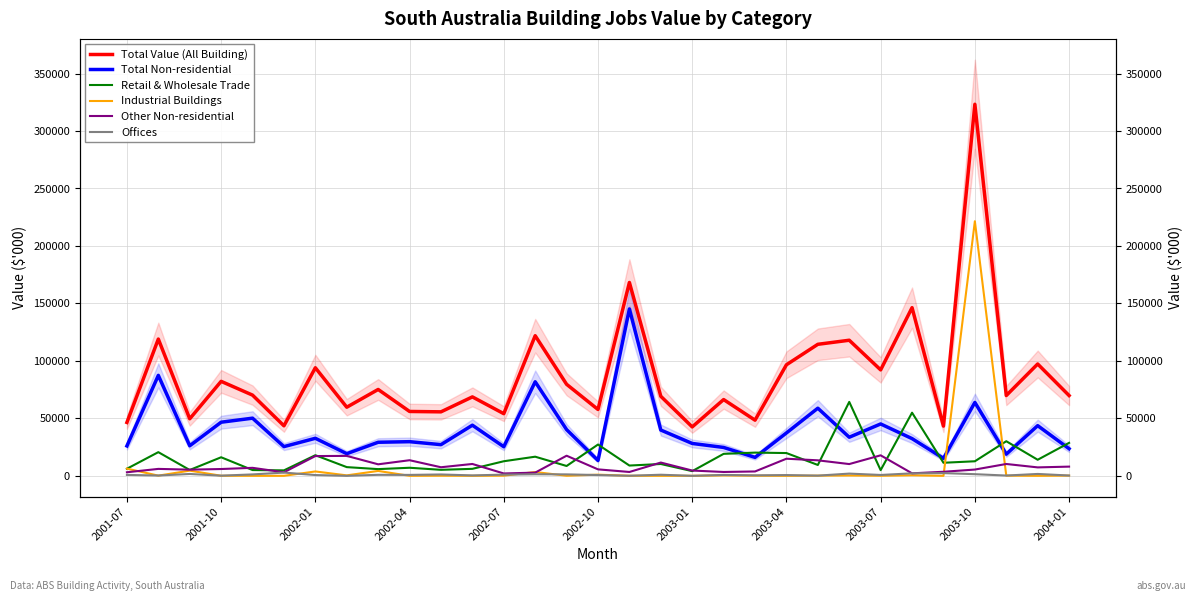

Reading left to right, what are all the values shown in this chart?

Total Value (All Building): 46438	118991	49619	82197	70212	43511	94030	59696	75134	55995	55667	68671	54070	121912	79633	57718	168227	69198	42555	66348	48423	96615	114429	117967	92165	146300	43251	323286	69867	97295	69852
Total Non-residential: 26005	87394	26135	46642	50157	25415	32655	19256	29200	29707	27122	44041	25294	81832	40212	13350	145204	39821	28165	24697	16037	37320	58834	33575	45128	32377	15210	63854	18830	43653	23589
Retail & Wholesale Trade: 6160	20588	5077	16142	5019	4745	17936	7570	5831	7015	5223	6075	12677	16640	8555	27228	8941	10290	4075	19110	20191	19812	9443	64322	4940	54930	11358	12659	30099	13974	28671
Industrial Buildings: 6260	160	4500	64	0	0	3800	399	4250	0	100	0	147	3300	63	1005	50	0	0	356	100	0	149	306	50	475	0	221500	165	0	180
Other Non-residential: 3100	6027	5366	5914	6948	3086	17188	17341	10013	13574	7456	10315	2045	2777	17493	5618	3348	11547	4591	3354	3794	14880	13482	10226	17836	2166	3523	5452	10301	7335	8005
Offices: 781	273	1600	140	1223	2820	670	0	869	800	1180	362	1040	1350	1258	675	70	950	0	780	420	653	170	1935	742	2160	2360	1415	245	1630	265